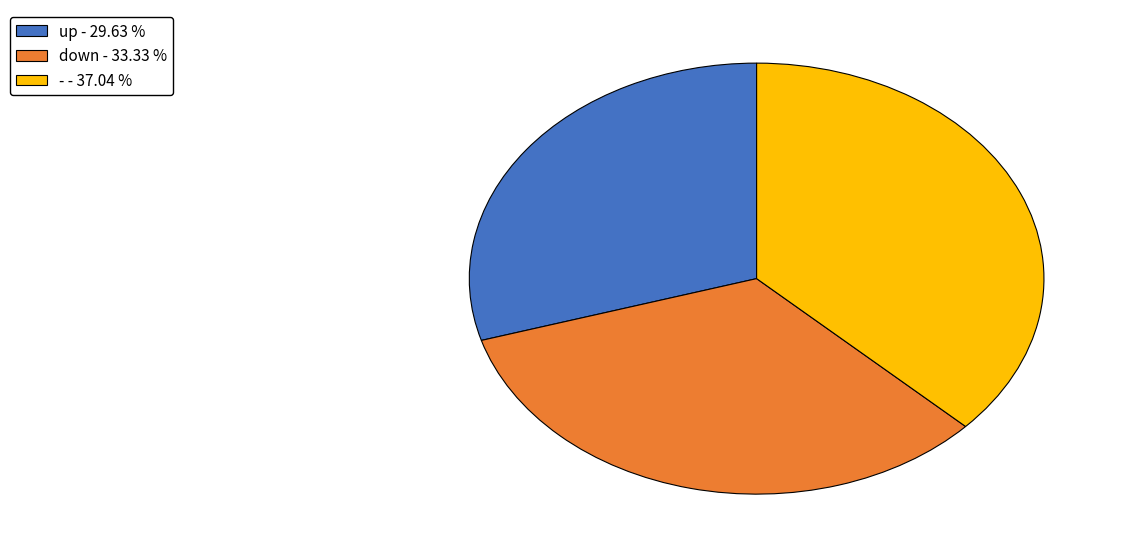

Does up represent more than half of the total?

No